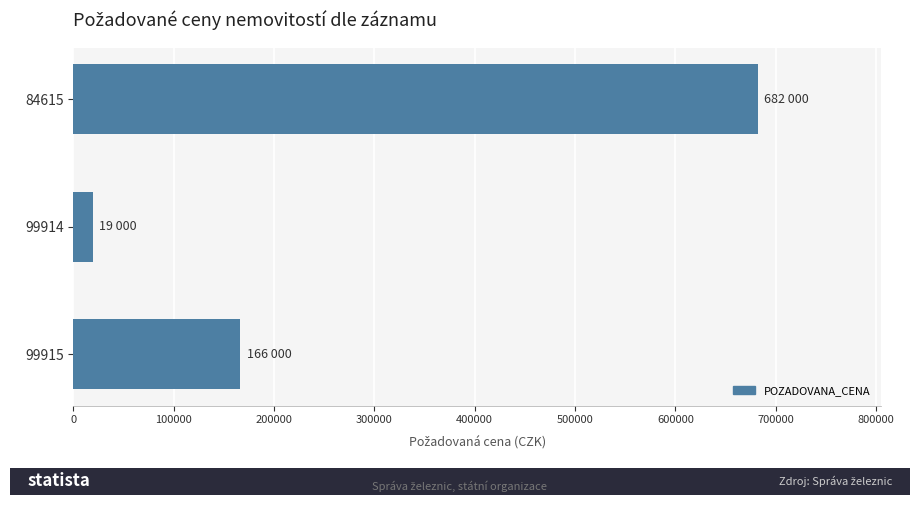

Are the bars horizontal?

Yes